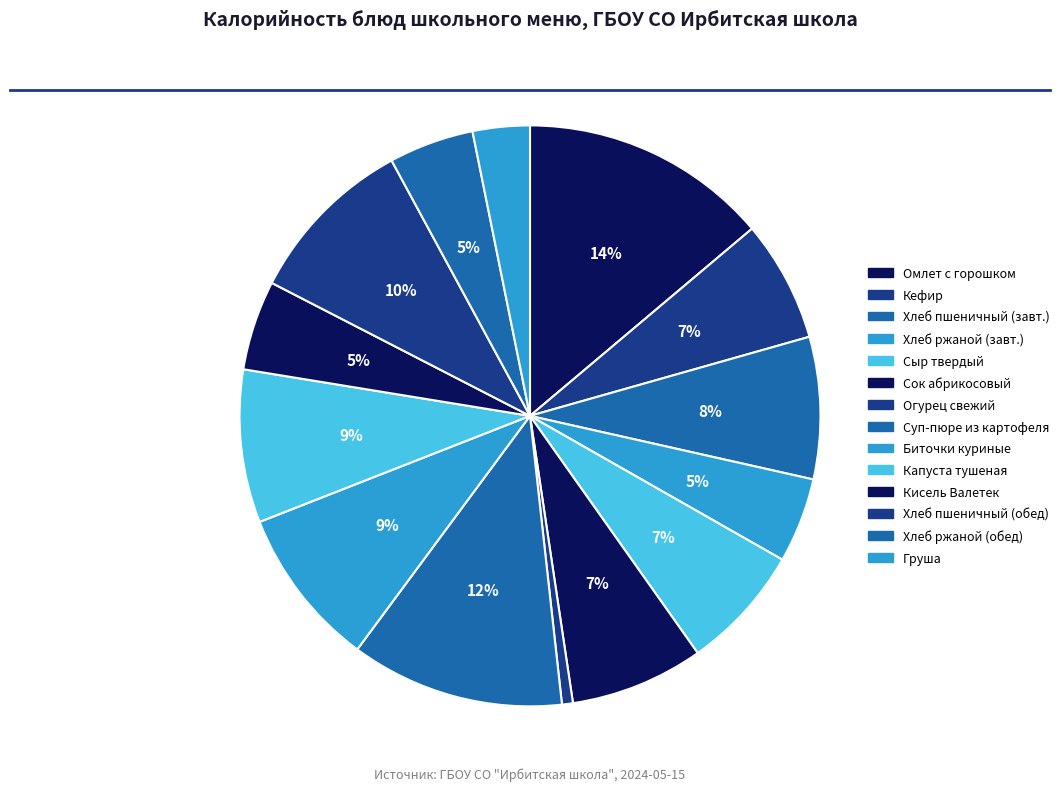

How many segments does this pie chart have?

14